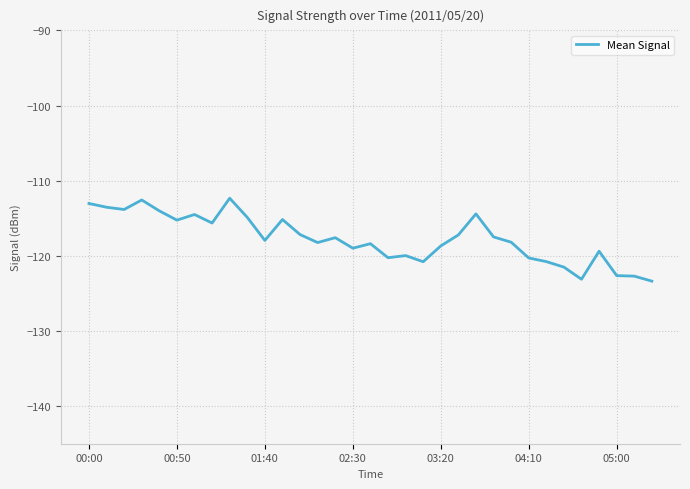

True or false: there are more than 1 points higher than both neighbors.

True